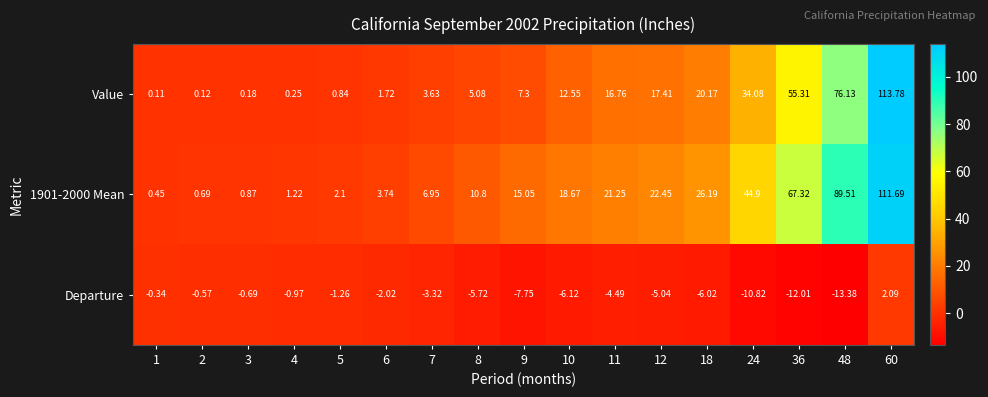

Is the value of 1901-2000 Mean at 18 greater than the value of Value at 4?

Yes